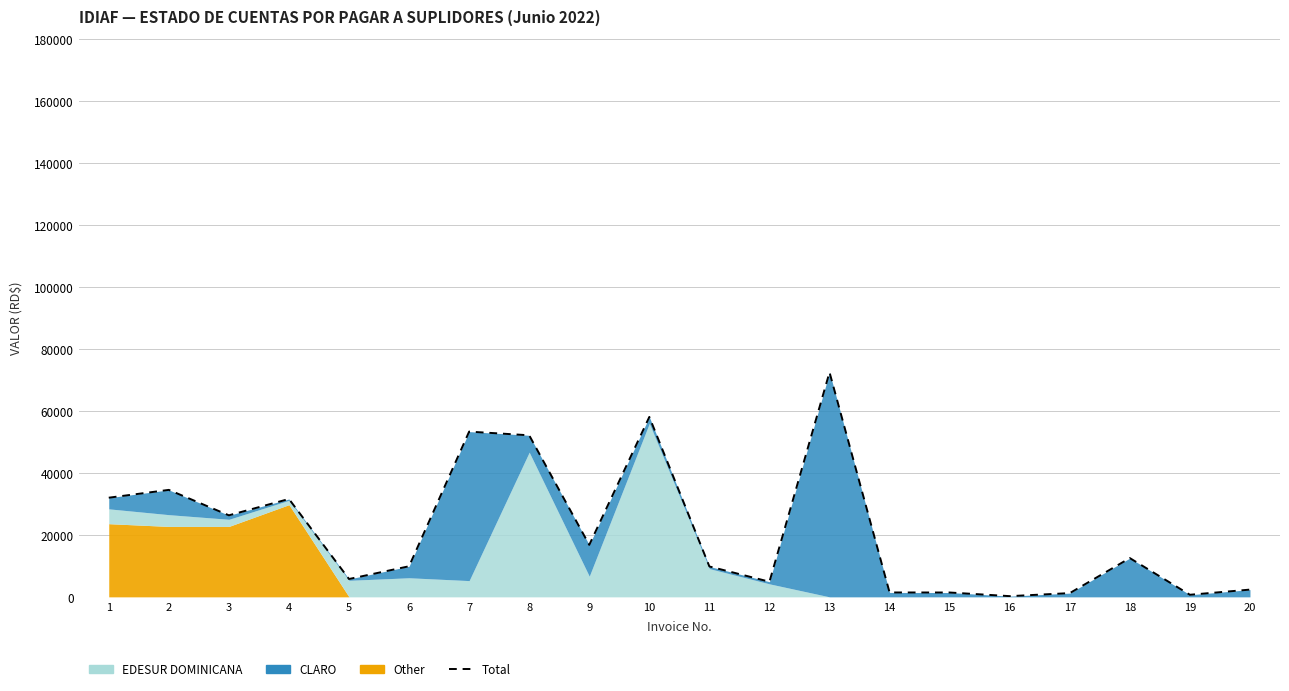

List the labels in order of value, smallest first.

16, 19, 17, 15, 14, 20, 12, 5, 11, 6, 18, 9, 3, 4, 1, 2, 8, 7, 10, 13